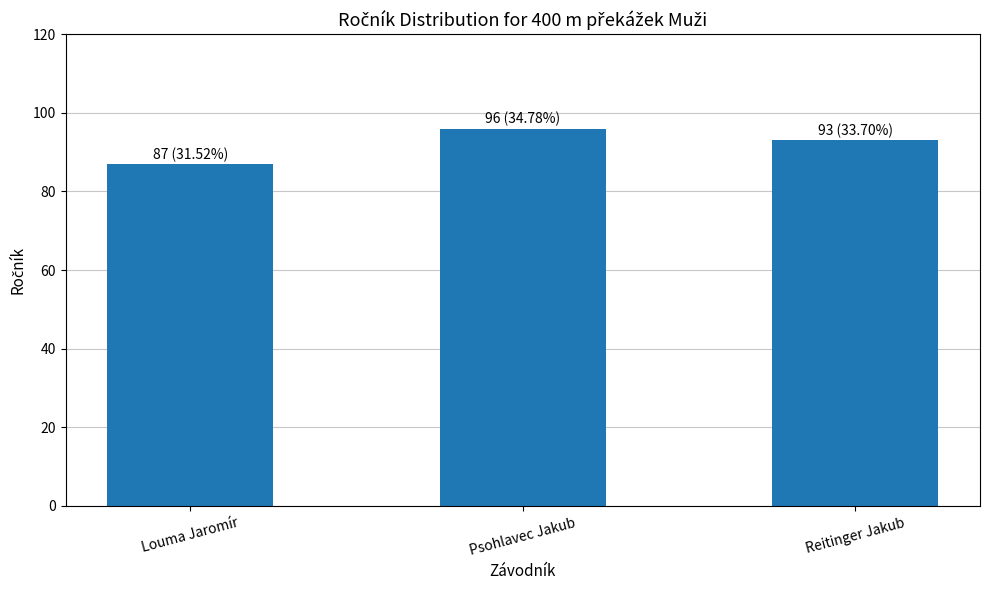

Which category has the highest value across all series?

Psohlavec Jakub